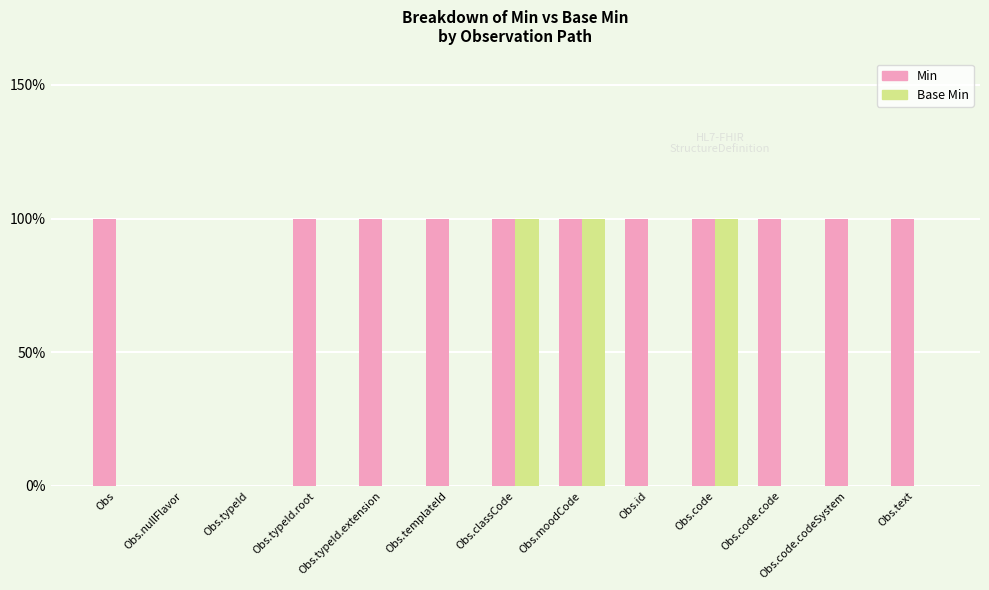

List the series in order of their overall mean, lowest first.

Base Min, Min